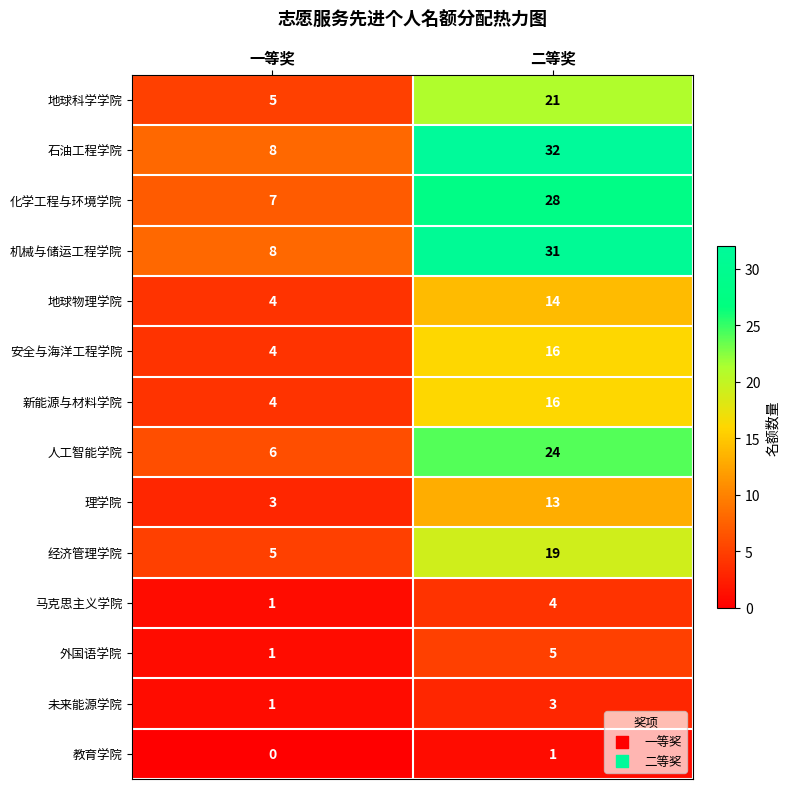

At which category does the chart reach its peak across all series?

二等奖